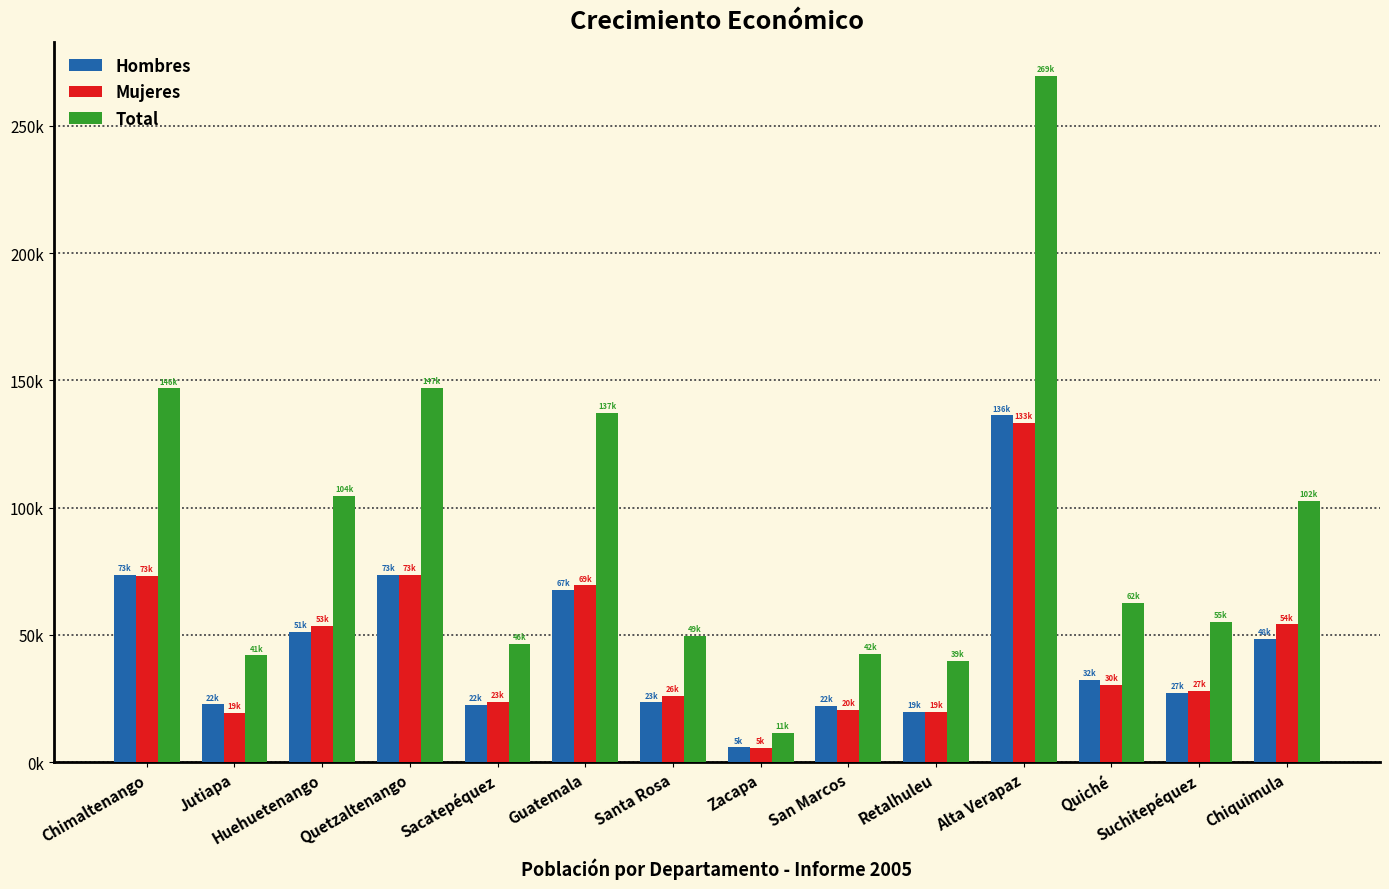

What is the difference between the Total values at Huehuetenango and Sacatepéquez?

58306